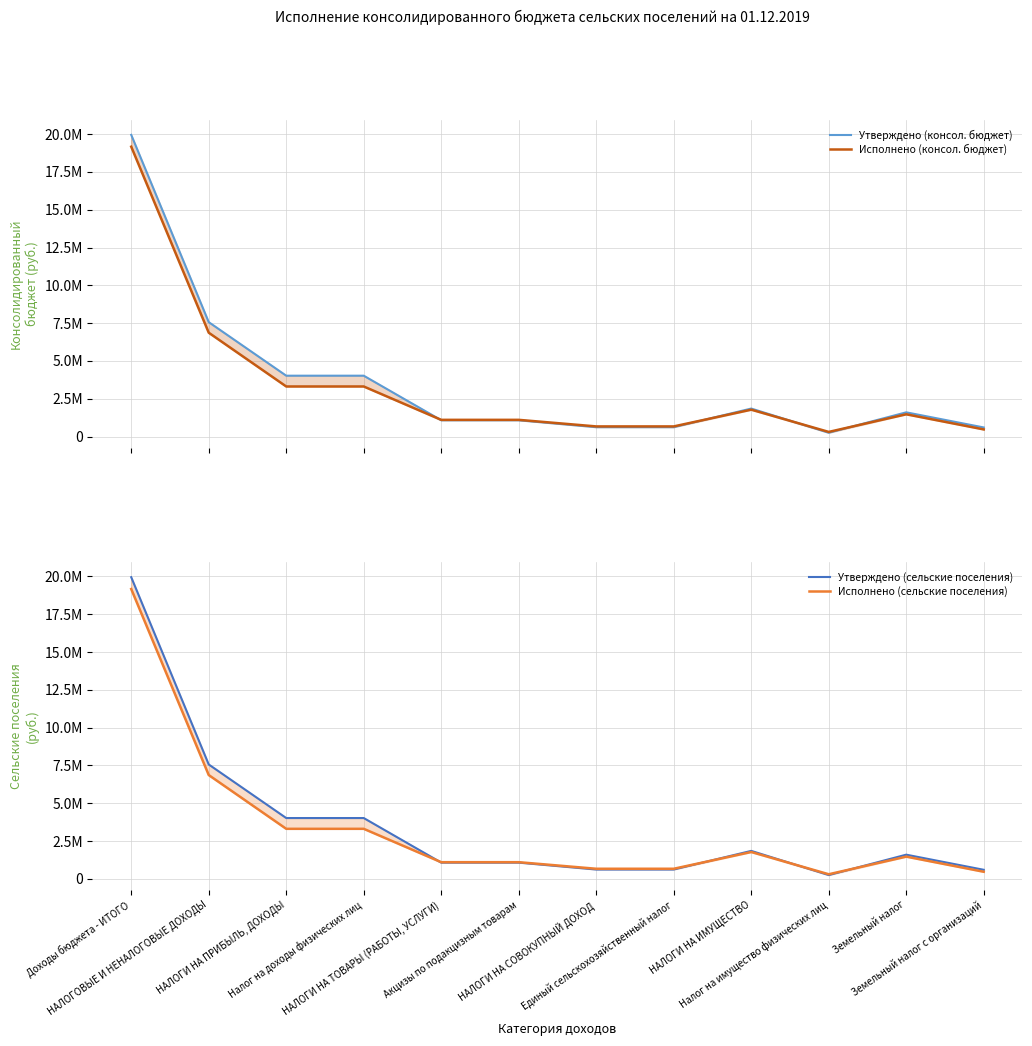

Between Доходы бюджета - ИТОГО and Акцизы по подакцизным товарам, which is larger?

Доходы бюджета - ИТОГО